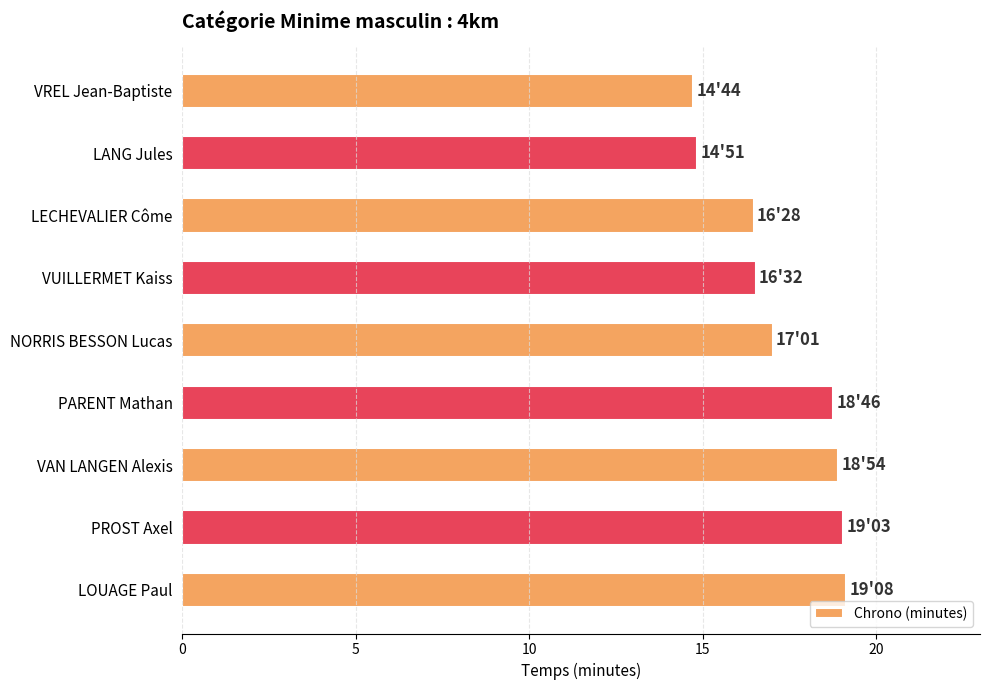

What is the maximum value shown in the chart?

19.1